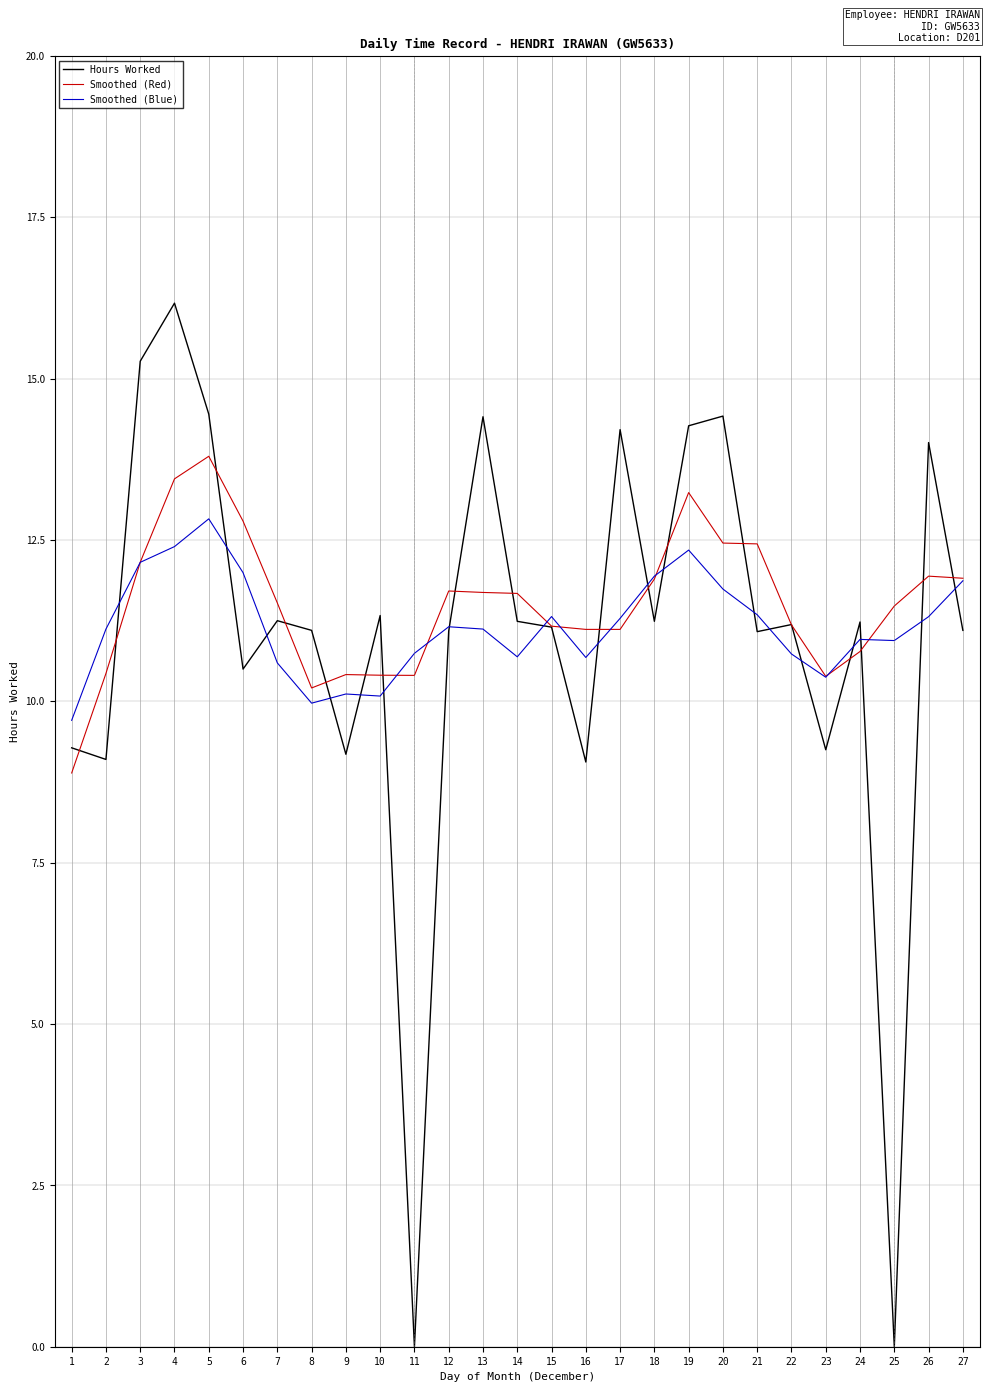

What is the greatest value displayed?

16.2